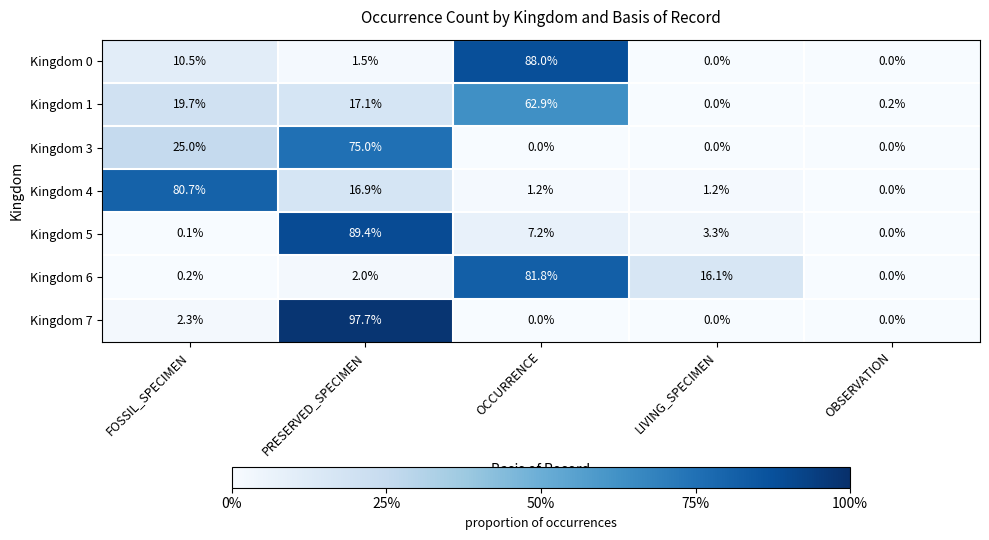

Rank the series by their maximum value, from highest to lowest.

Kingdom 7, Kingdom 5, Kingdom 0, Kingdom 6, Kingdom 4, Kingdom 3, Kingdom 1